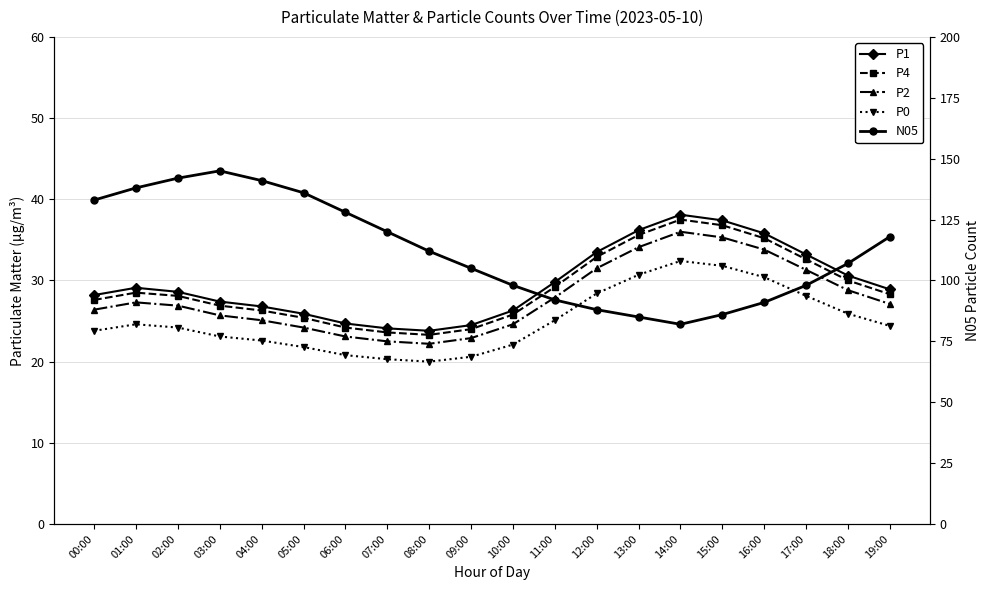

Which category has the lowest value in the P2 series?

08:00